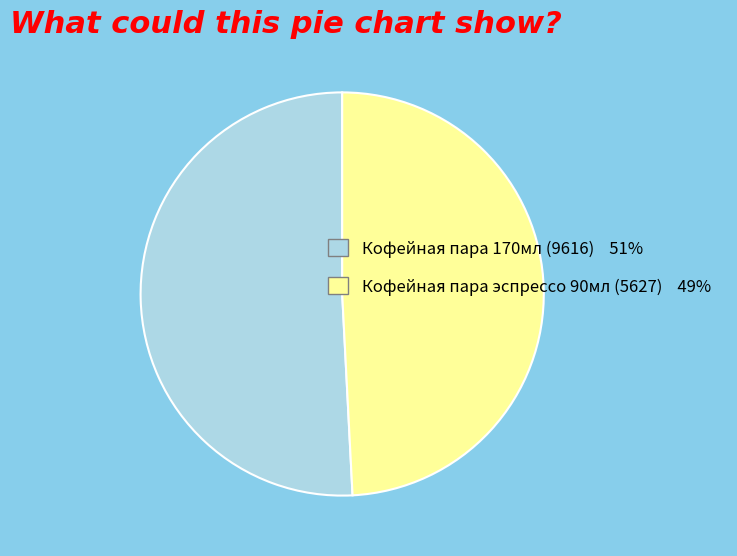

Approximately how many times larger is the value at Кофейная пара 170мл (9616) compared to Кофейная пара эспрессо 90мл (5627)?

1.0